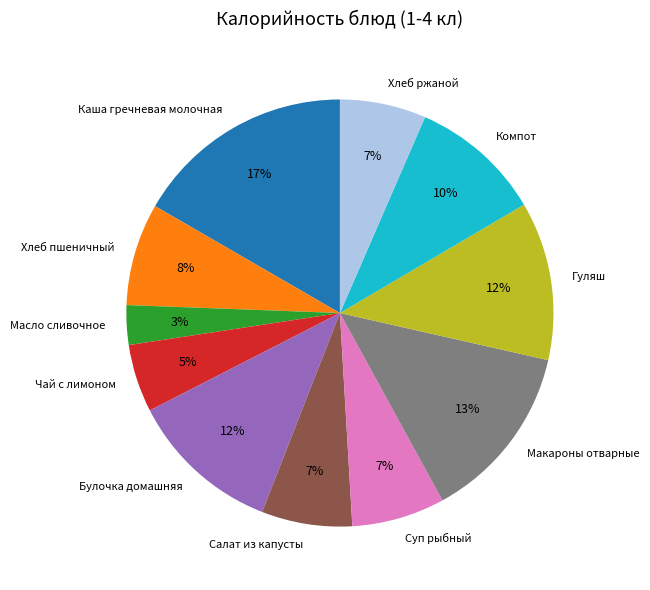

True or false: Макароны отварные accounts for 13% of the total.

True